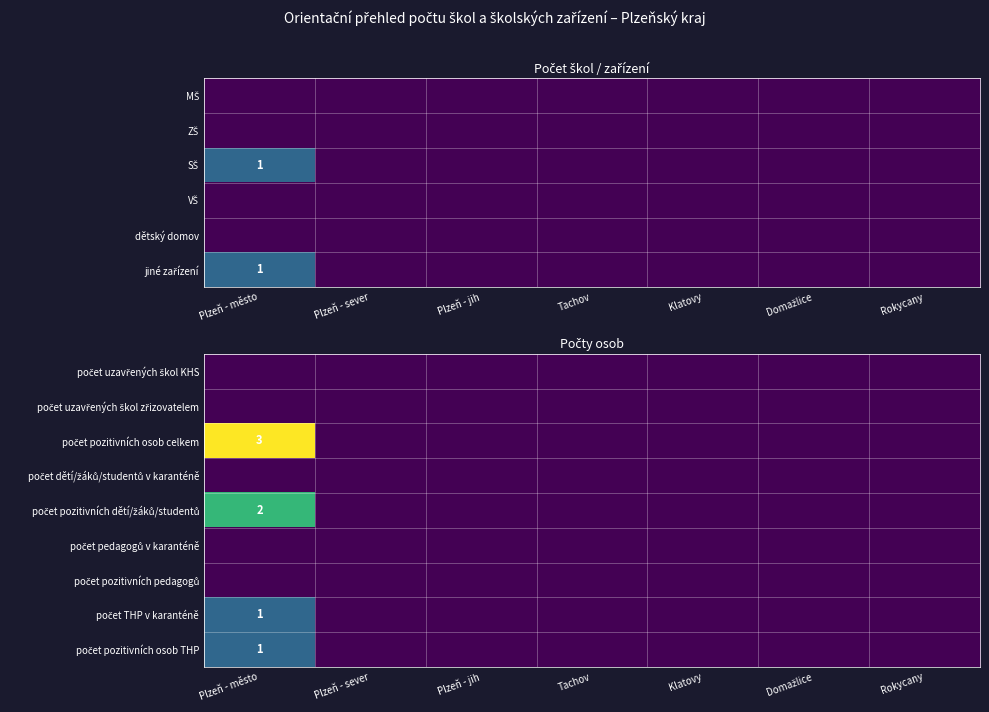

Is it true that počet pozitivních dětí/žáků/studentů equals 0 at Plzeň - sever?

True